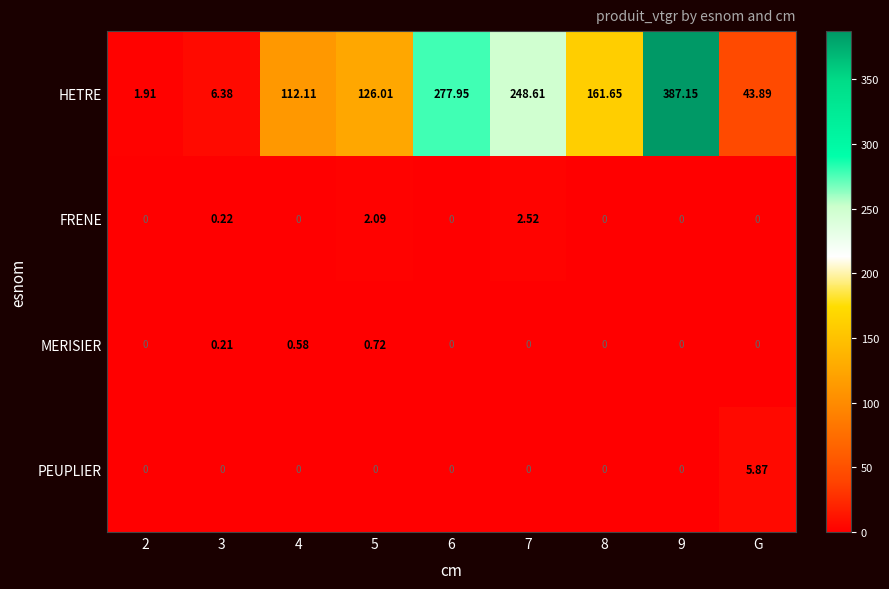

Which series has the largest total across all categories?

HETRE